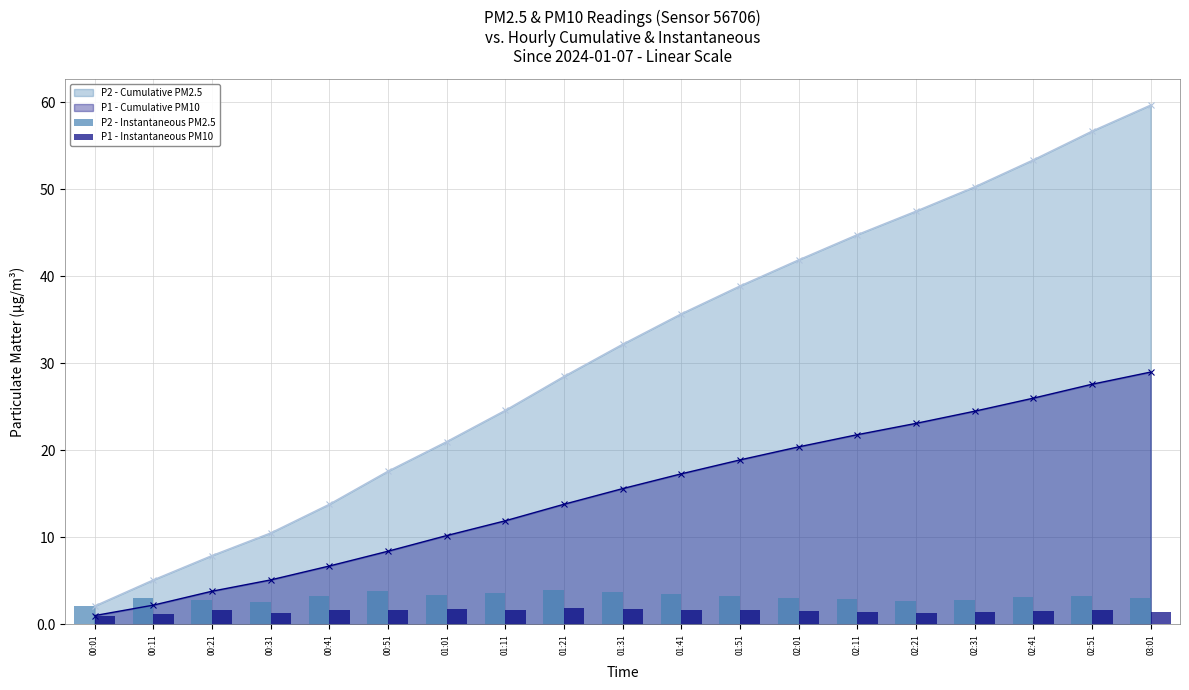

Is it true that P1 - Cumulative PM10 equals 5.8 at 00:21?

False